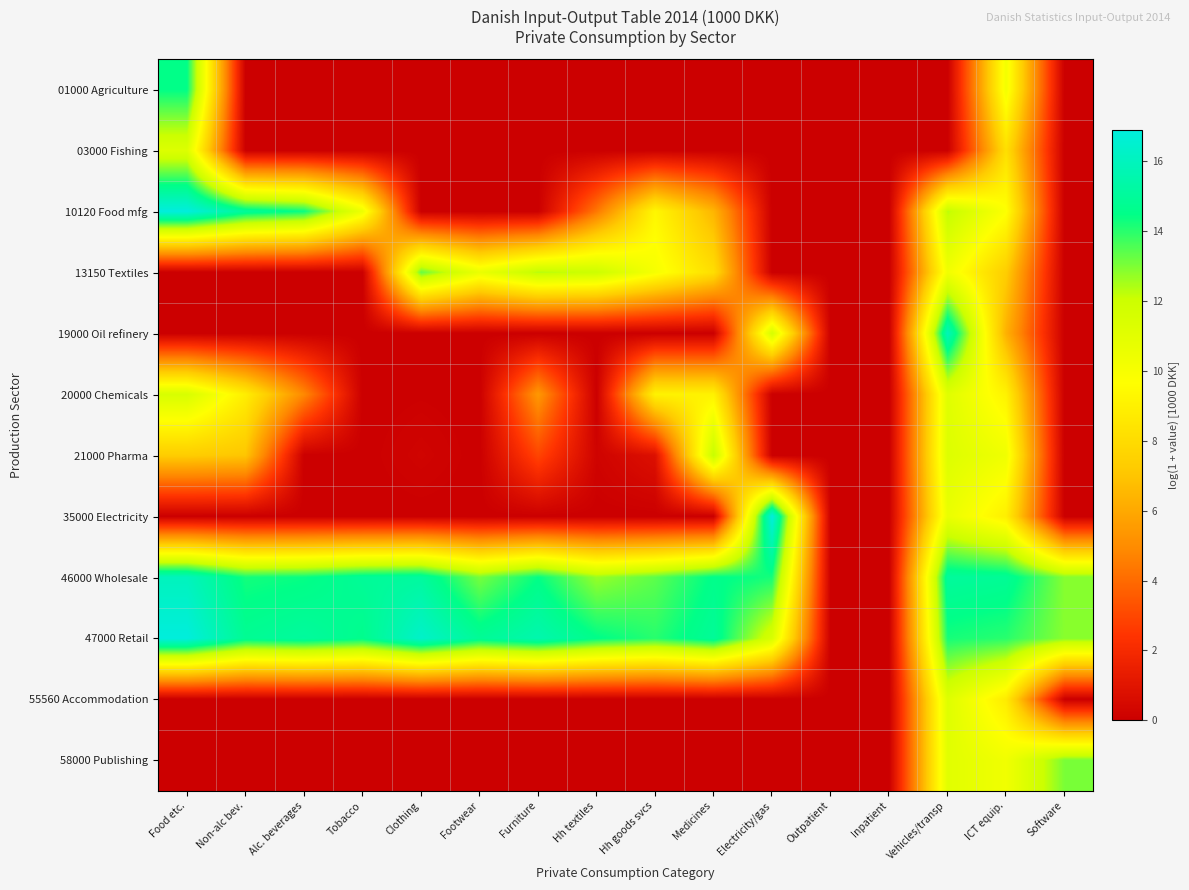

What is the total value across all series at Non-alc bev.?

59.9